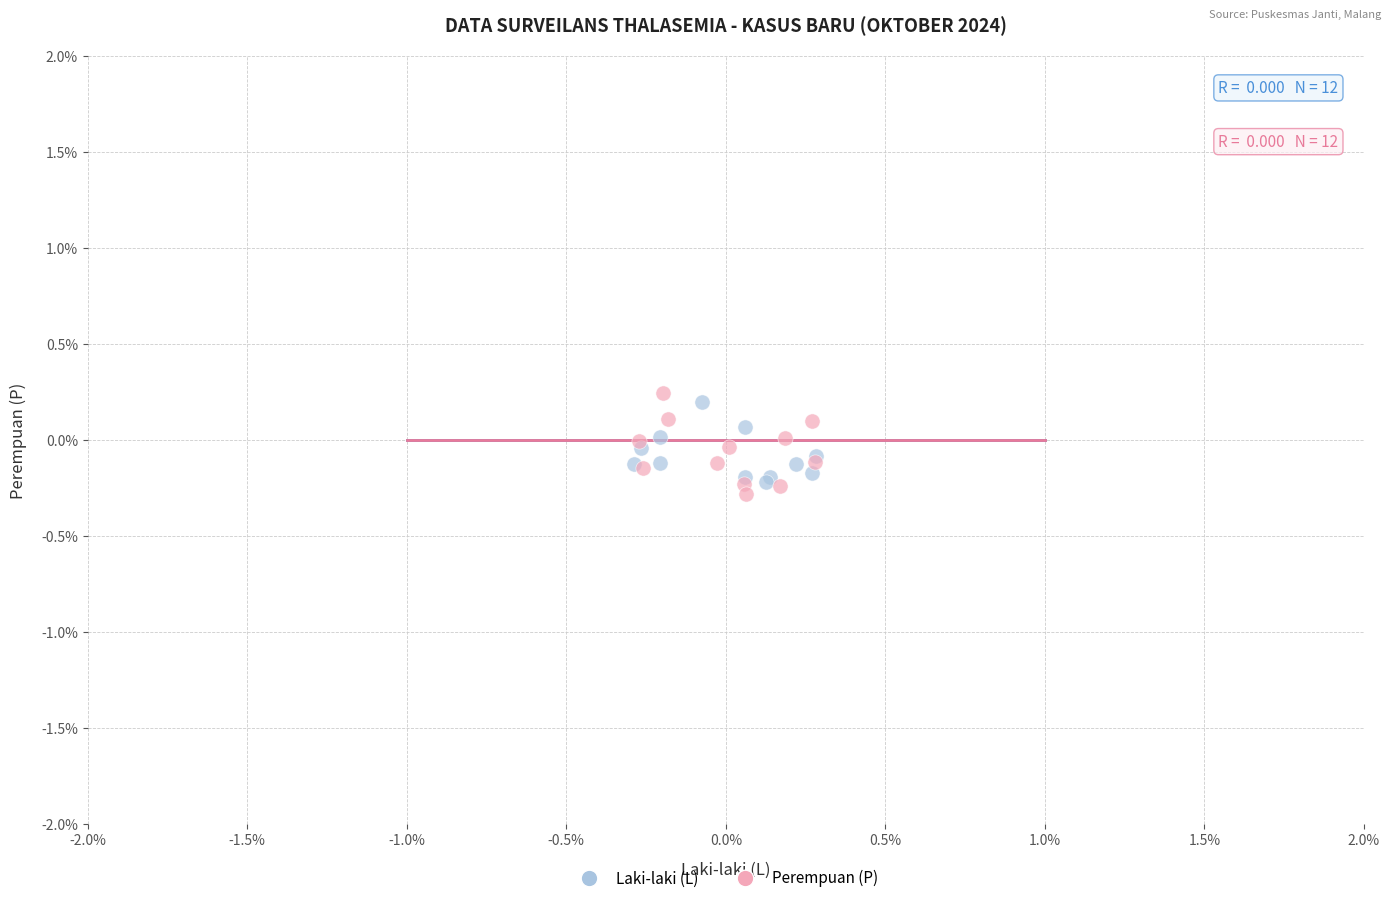

Which series has the largest Y range (max minus min)?

Perempuan (P)